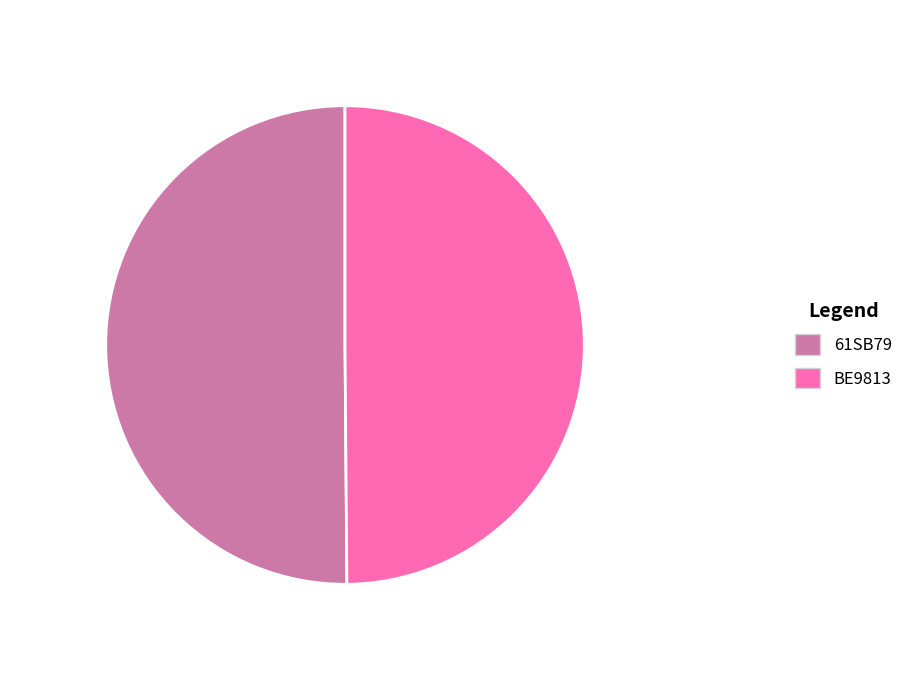

Is it true that BE9813 is 40% of the pie?

False